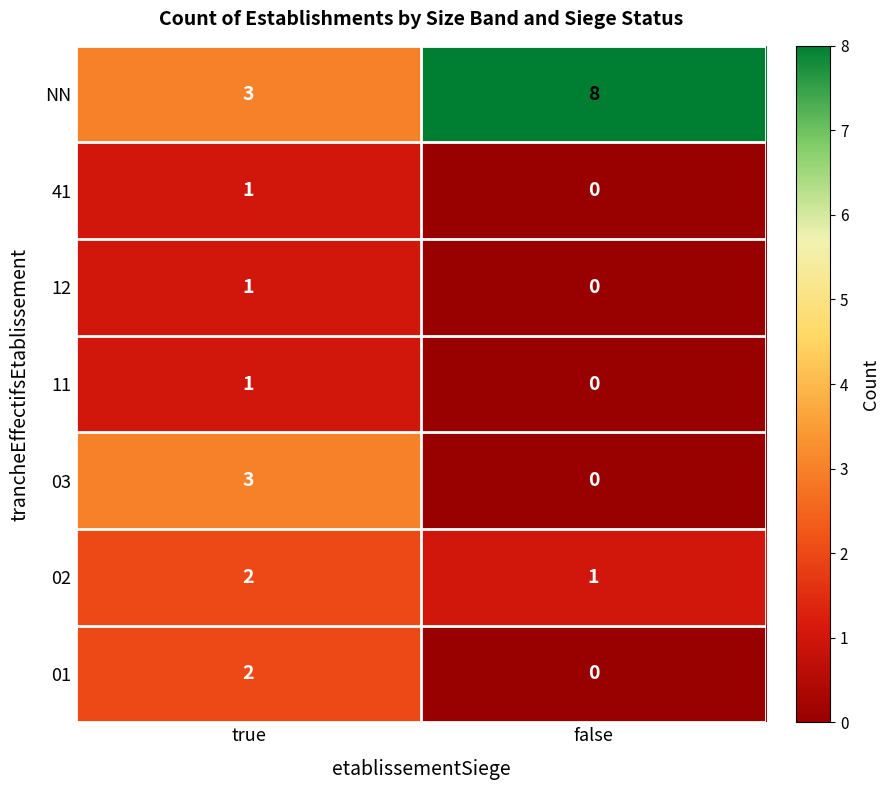

The 12 series shows 1 at true. True or false?

True